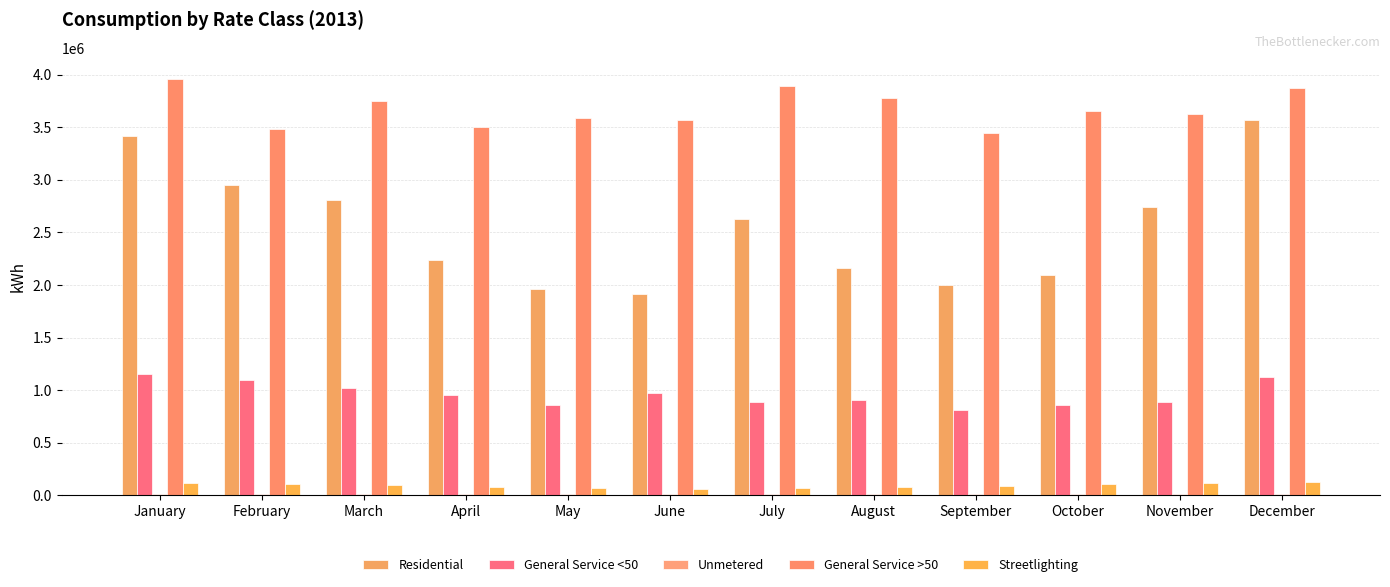

Is the value of Streetlighting at January greater than the value of Unmetered at September?

Yes